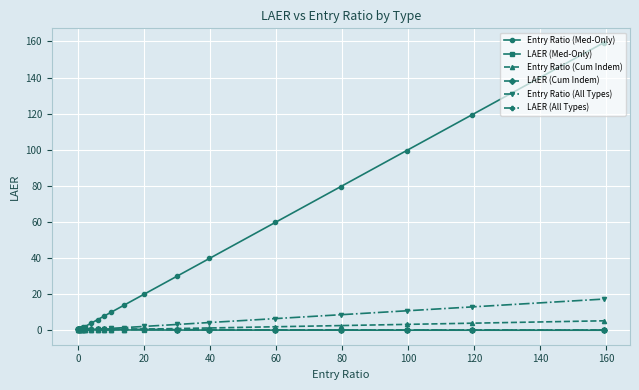

After their last crossing, which series has the higher values: Entry Ratio (Cum Indem) or LAER (Cum Indem)?

Entry Ratio (Cum Indem)